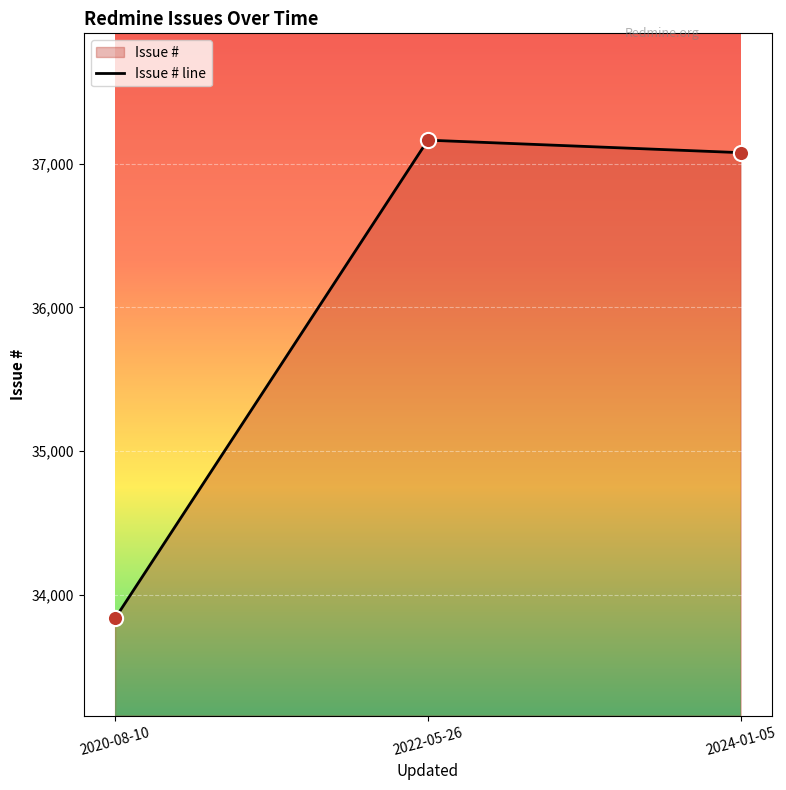

What is the ratio of the value at 2020-08-10 to the value at 2022-05-26?

0.9